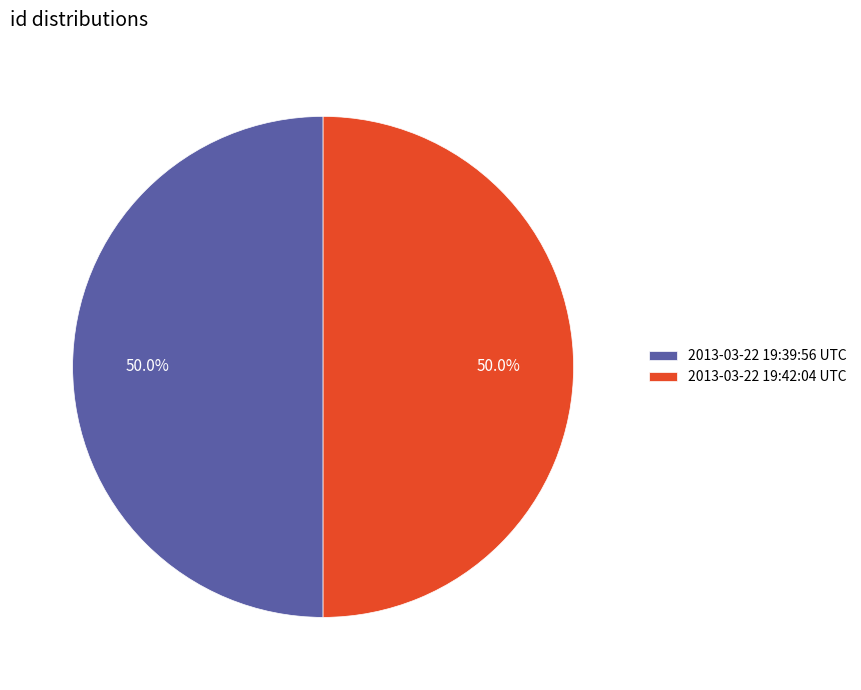

Combined, what portion of the pie is 2013-03-22 19:39:56 UTC and 2013-03-22 19:42:04 UTC?

100.0%